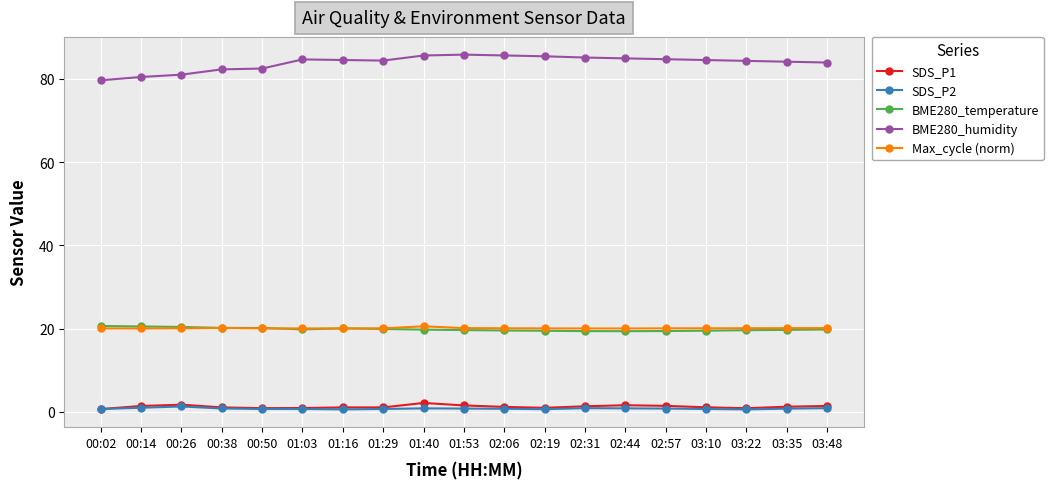

What is the difference between the maximum and minimum values in the BME280_humidity series?

6.2